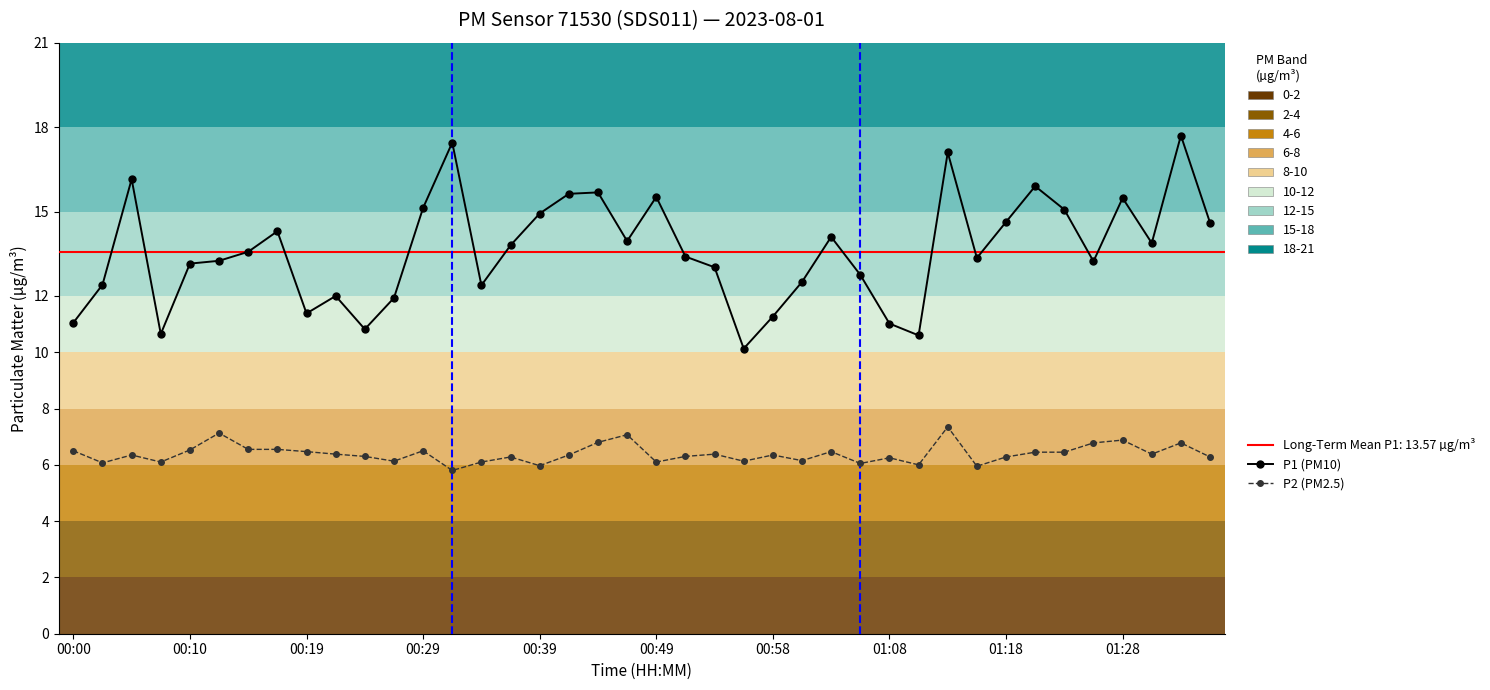

What are all the series names shown in the legend?

P1 (PM10), P2 (PM2.5)